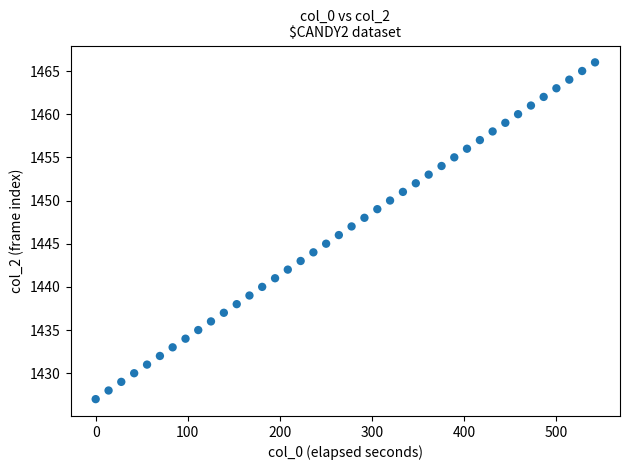

What is the range of Y values (max minus min)?

39